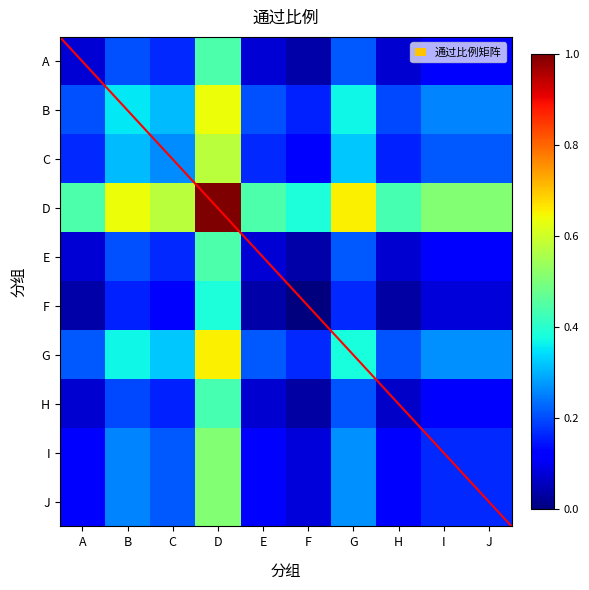

Which has a higher value, A or E?

A